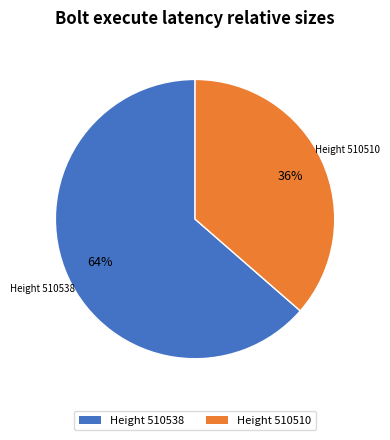

To the nearest percent, what is the average slice percentage?

50%